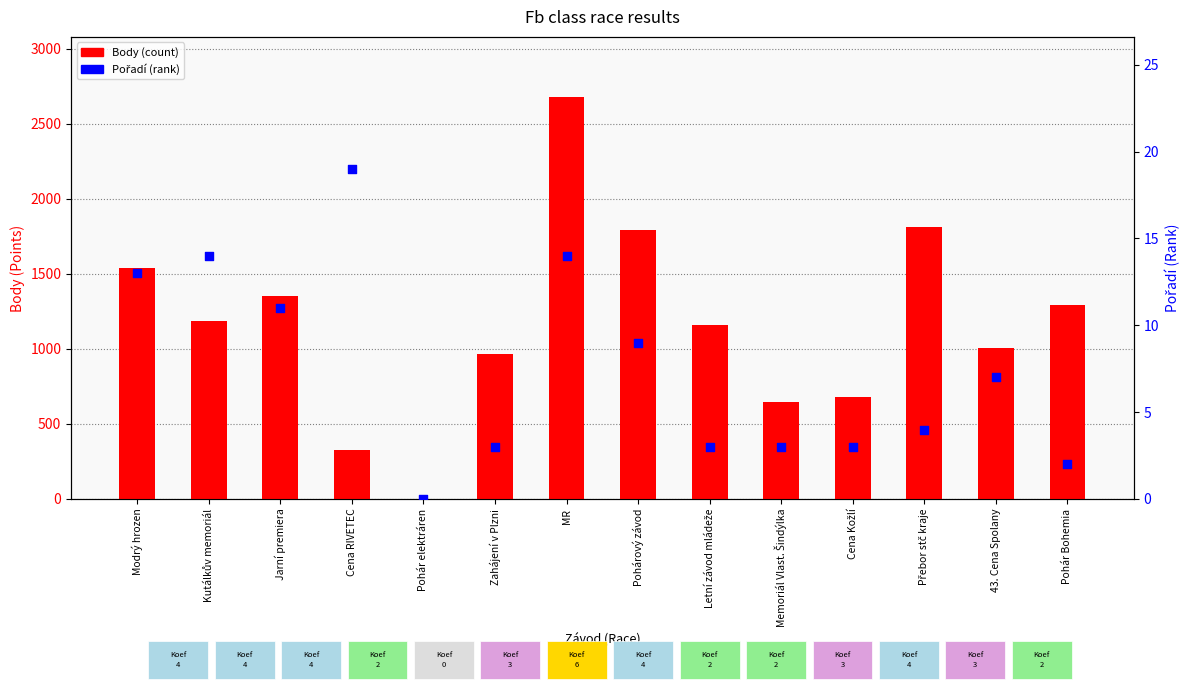

At which category is the sum across all series the highest?

MR